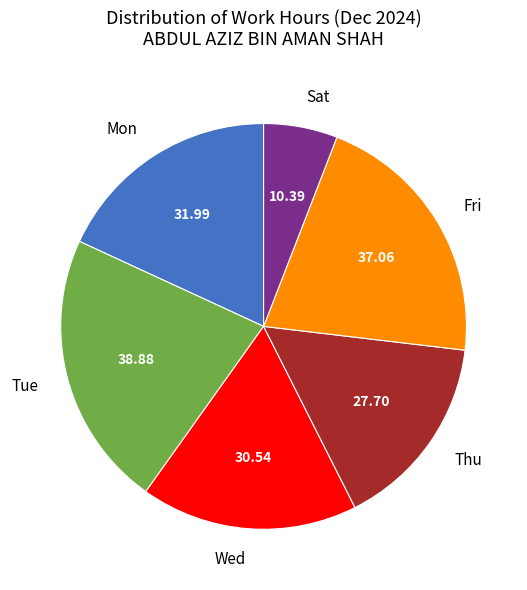

Count the number of slices in the pie.

6